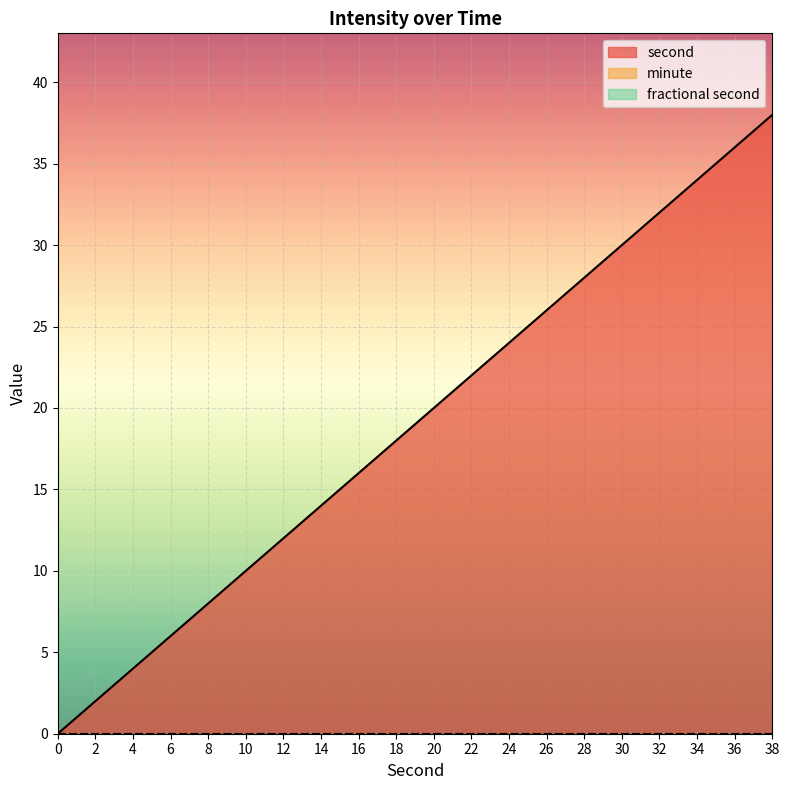

Which label corresponds to the largest value in the chart?

38